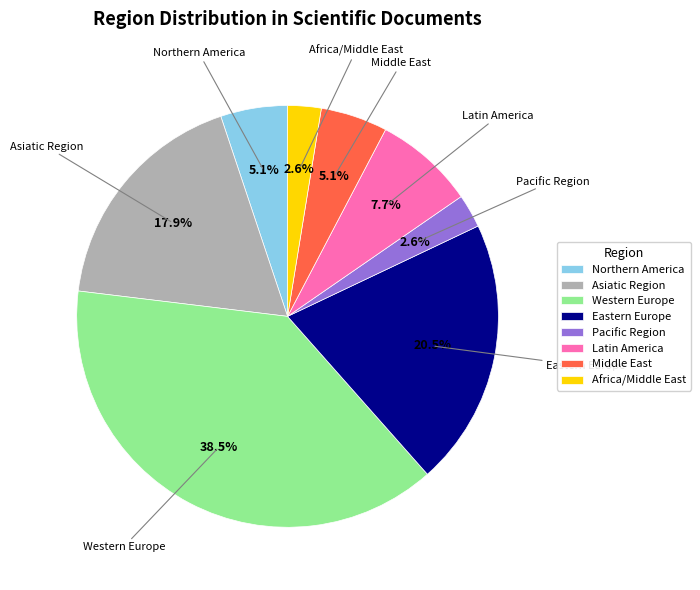

Is it true that Northern America is 5% of the pie?

True